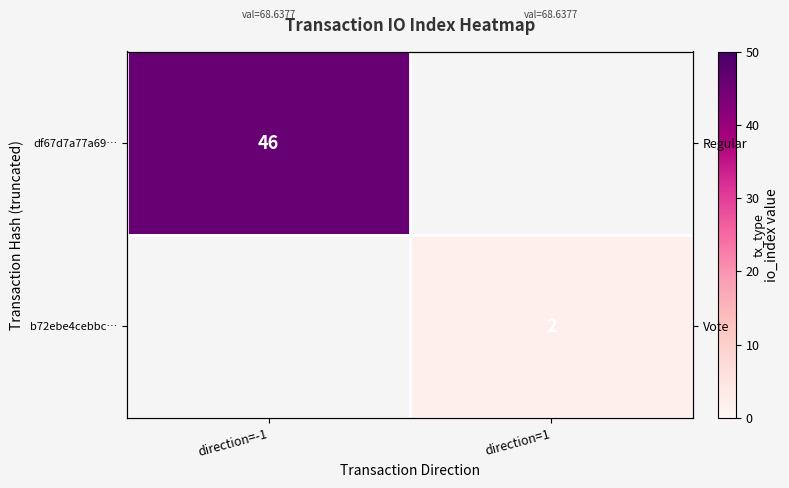

Rank the categories by df67d7a77a69… value from highest to lowest.

direction=-1, direction=1